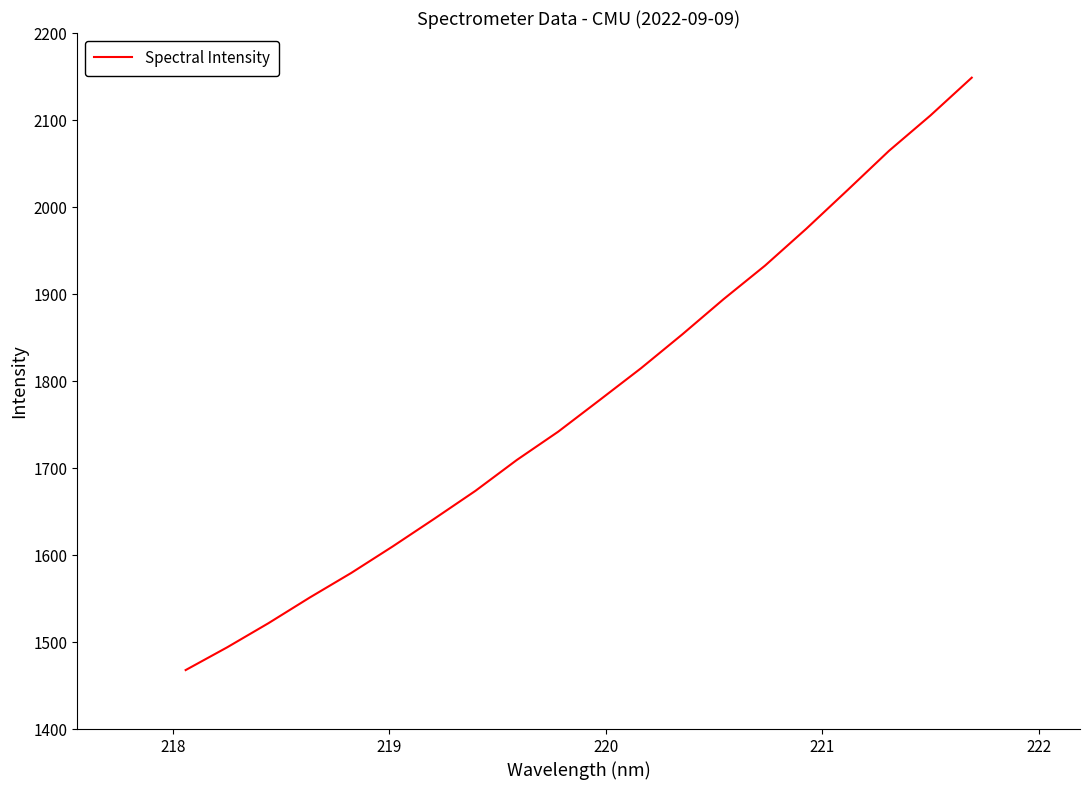

What is the maximum value shown in the chart?

2148.7